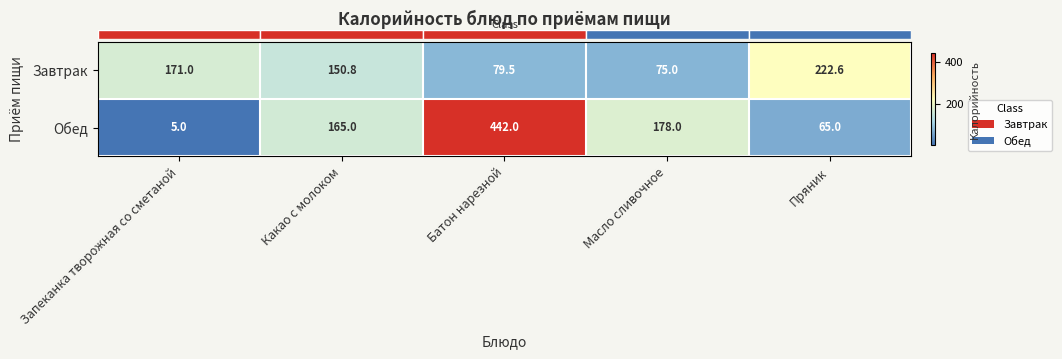

Reading left to right, list all the values displayed in this chart.

Завтрак: 171.0	150.8	79.5	75.0	222.6
Обед: 5.0	165.0	442.0	178.0	65.0